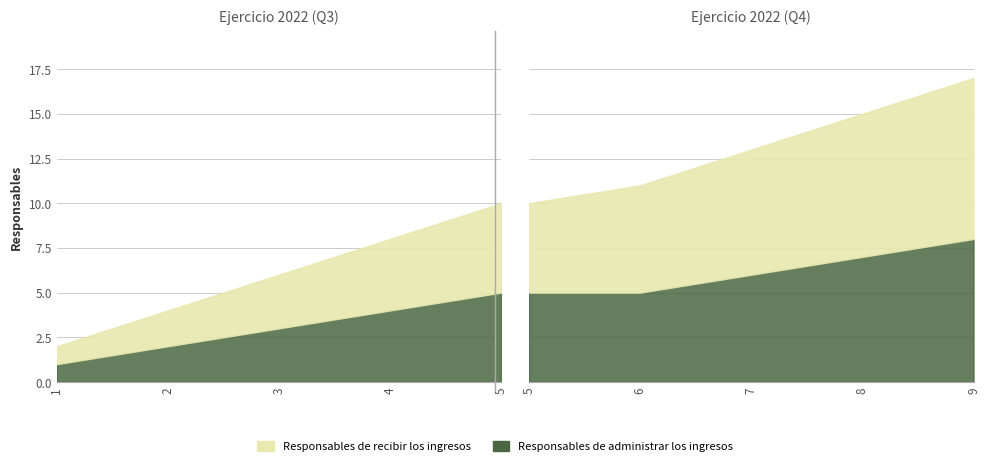

Rank the categories by Responsables de administrar los ingresos value from highest to lowest.

9, 8, 7, 5, 6, 4, 3, 2, 1